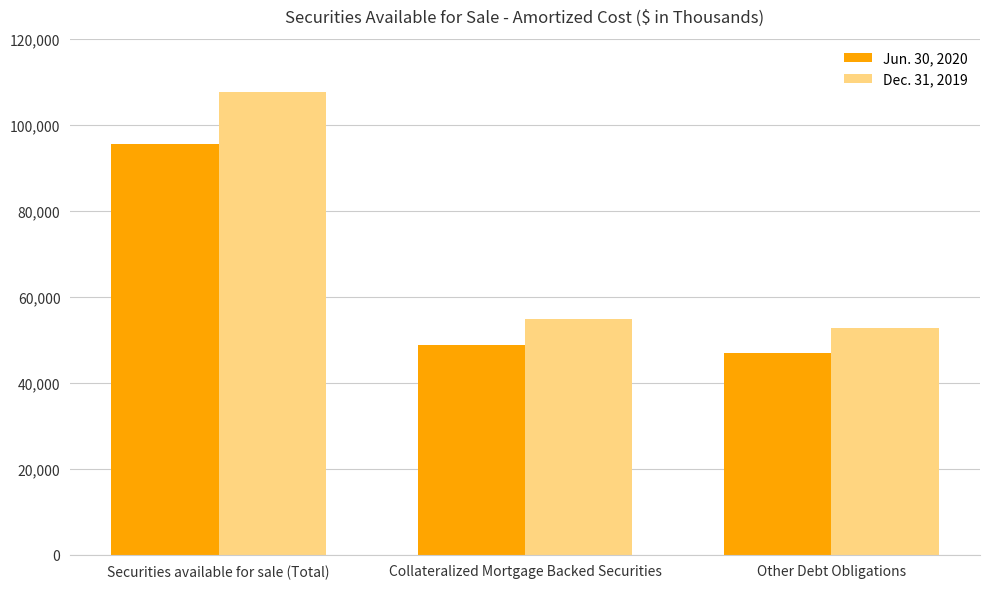

At which label is Jun. 30, 2020 closest to 71288?

Collateralized Mortgage Backed Securities